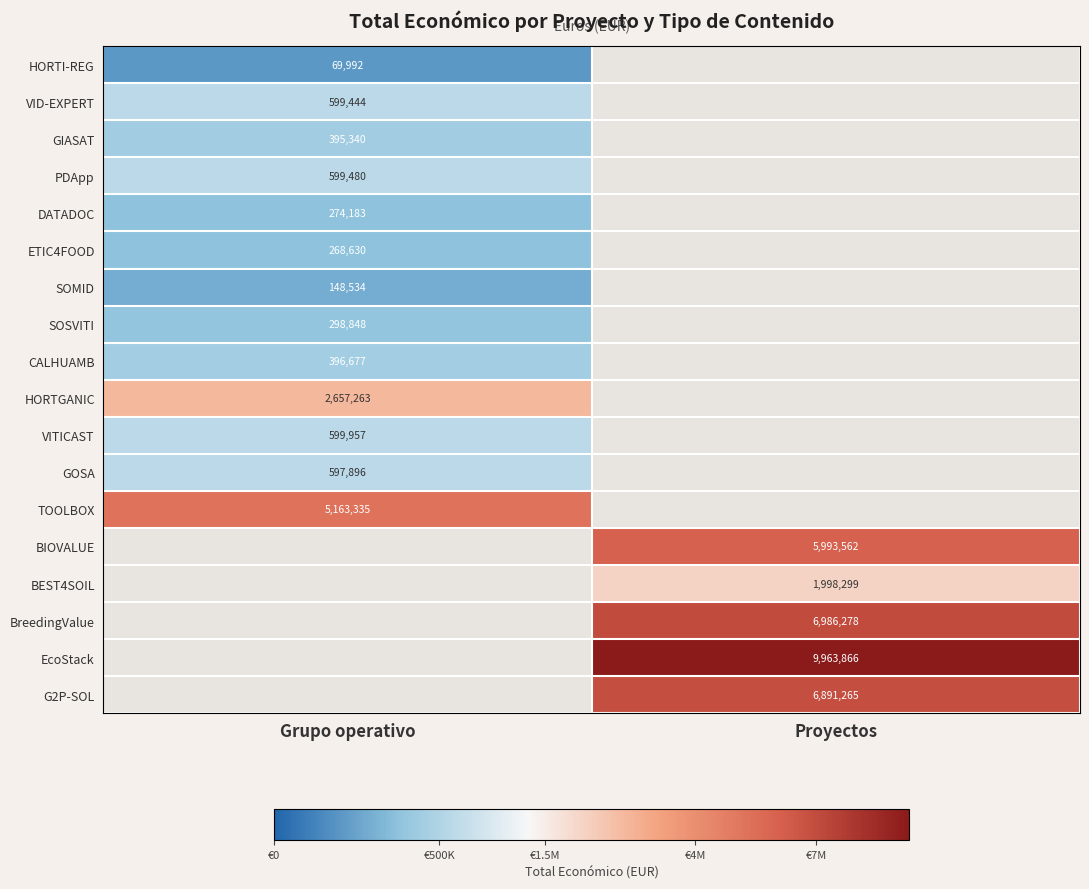

The BEST4SOIL series shows 1046240.1 at Proyectos. True or false?

False